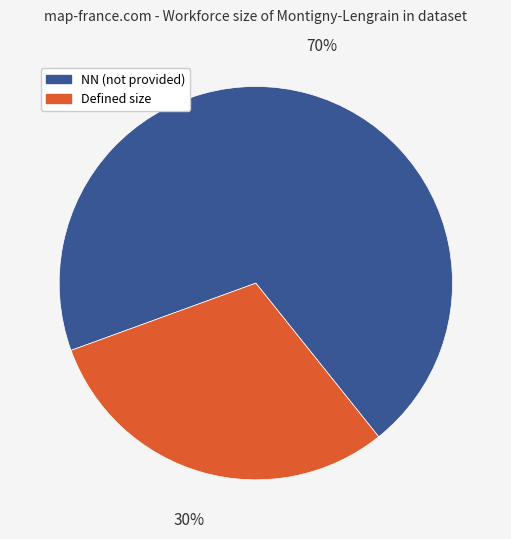

To the nearest percent, what is the average slice percentage?

50%